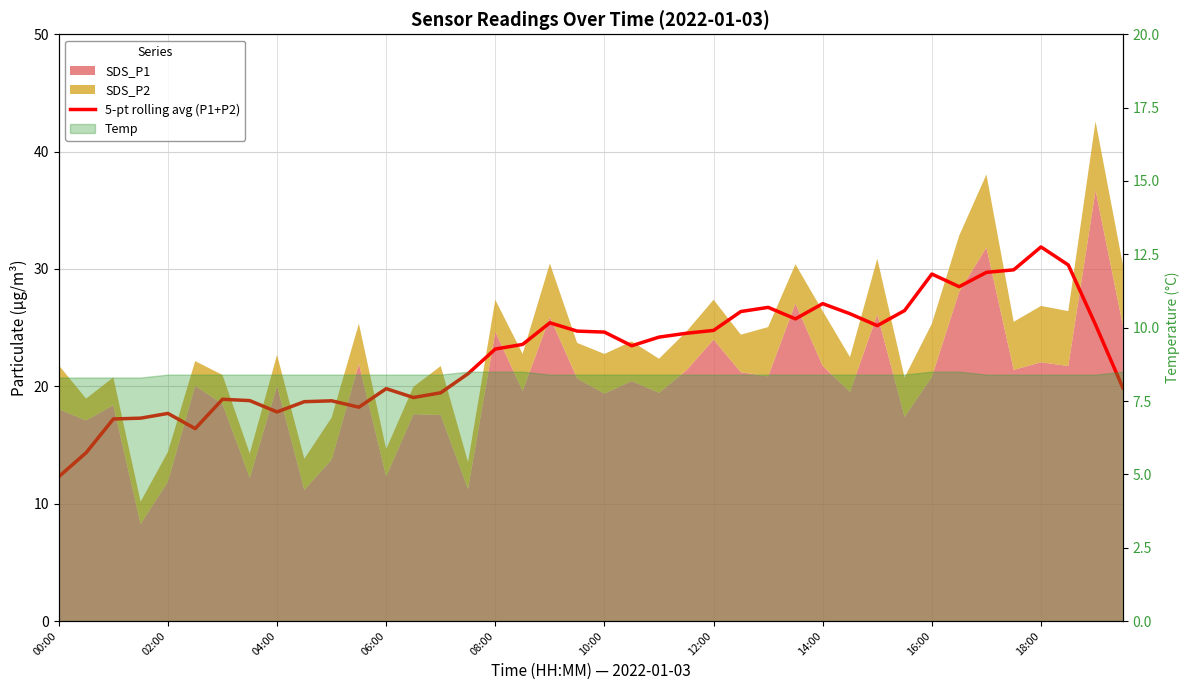

At which category does the chart reach its minimum across all series?

00:00